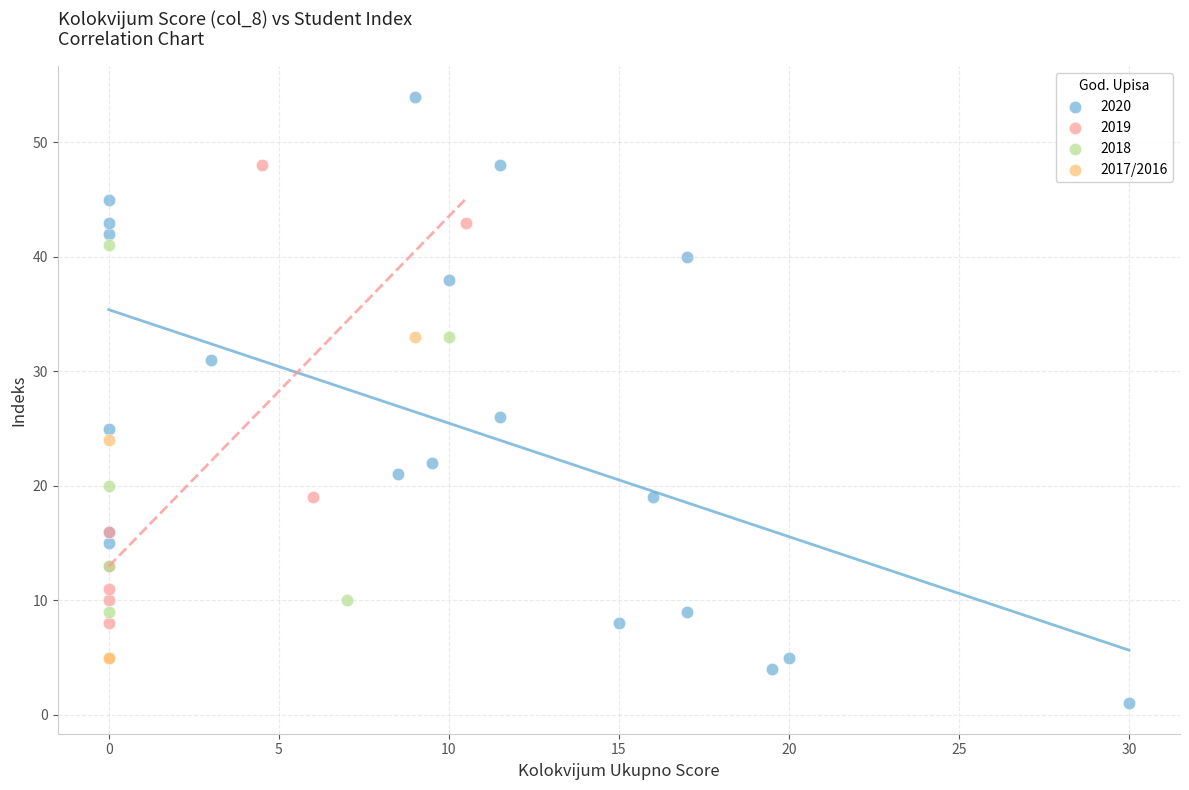

Which series contains the lowest Y value?

2020